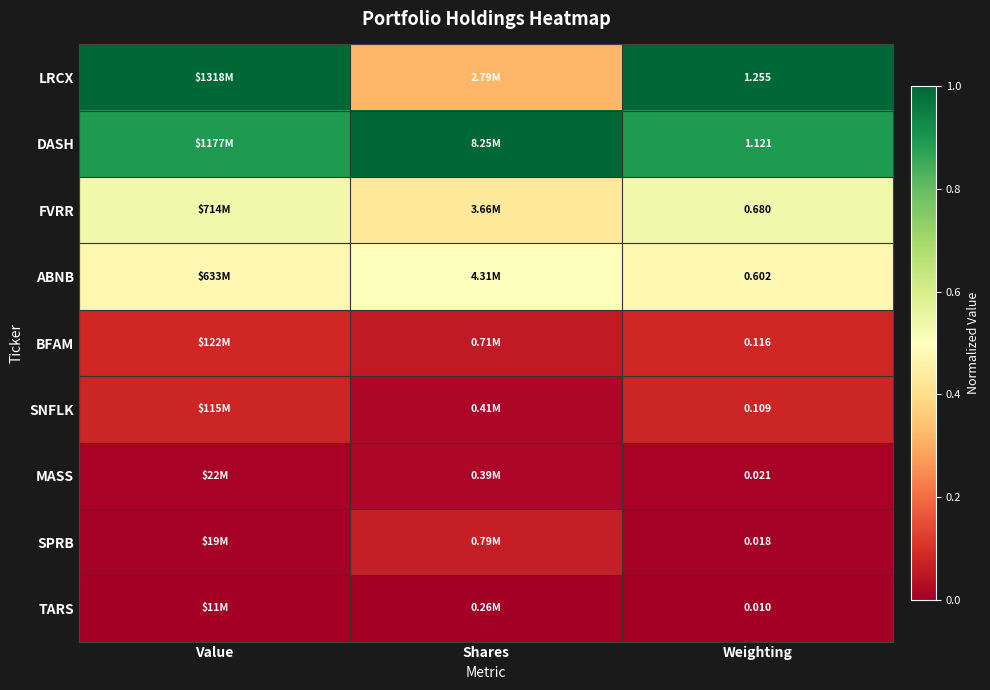

Rank the series at Weighting from highest to lowest value.

LRCX, DASH, FVRR, ABNB, BFAM, SNFLK, MASS, SPRB, TARS